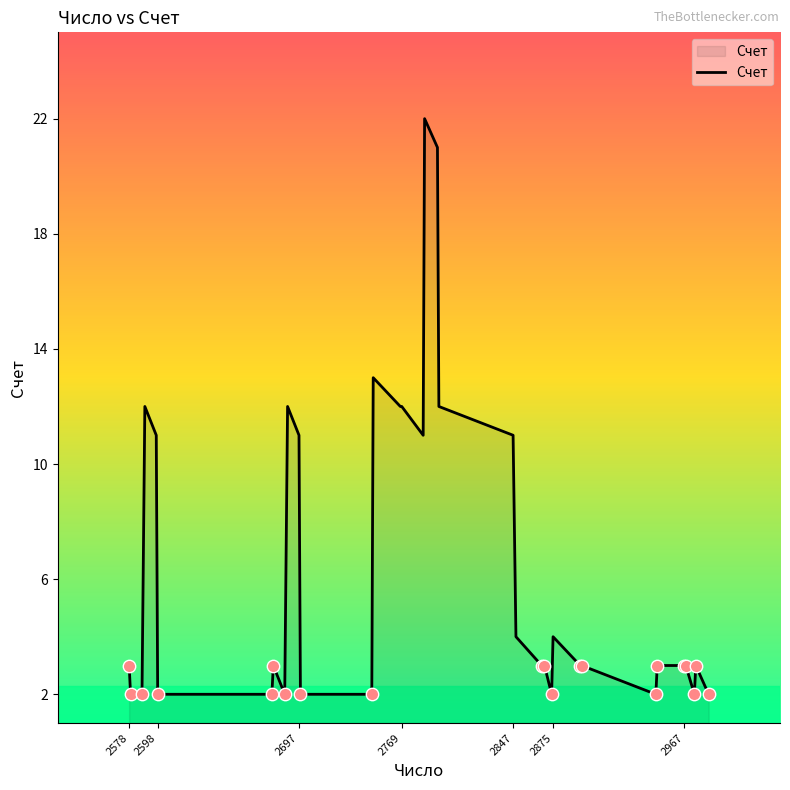

What is the difference between the maximum and minimum values?

20